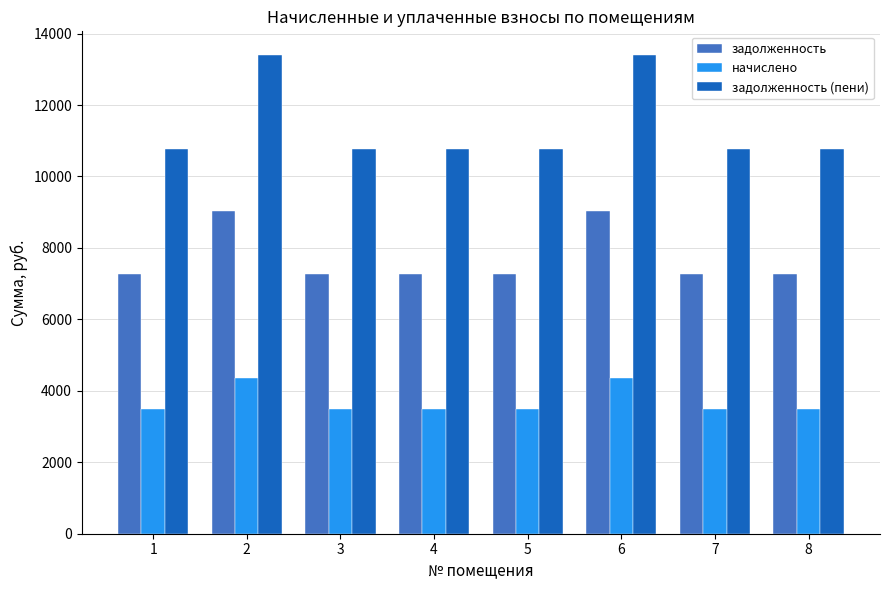

What is the difference between the highest and lowest values at 2?

9045.1